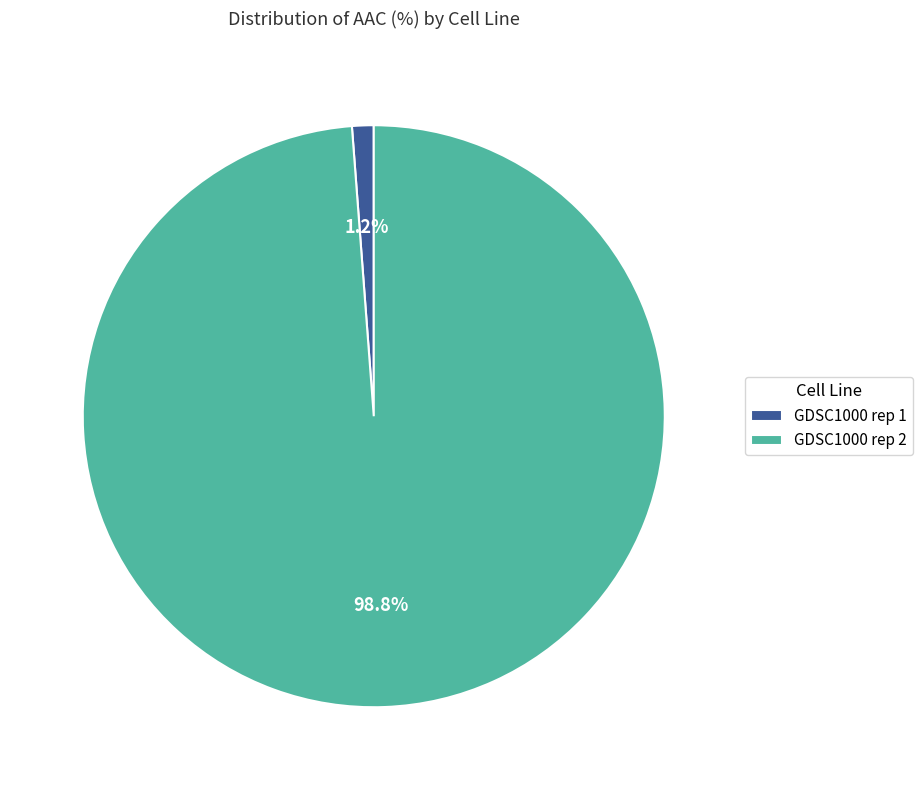

Which category has the smallest portion of the pie?

GDSC1000 rep 1